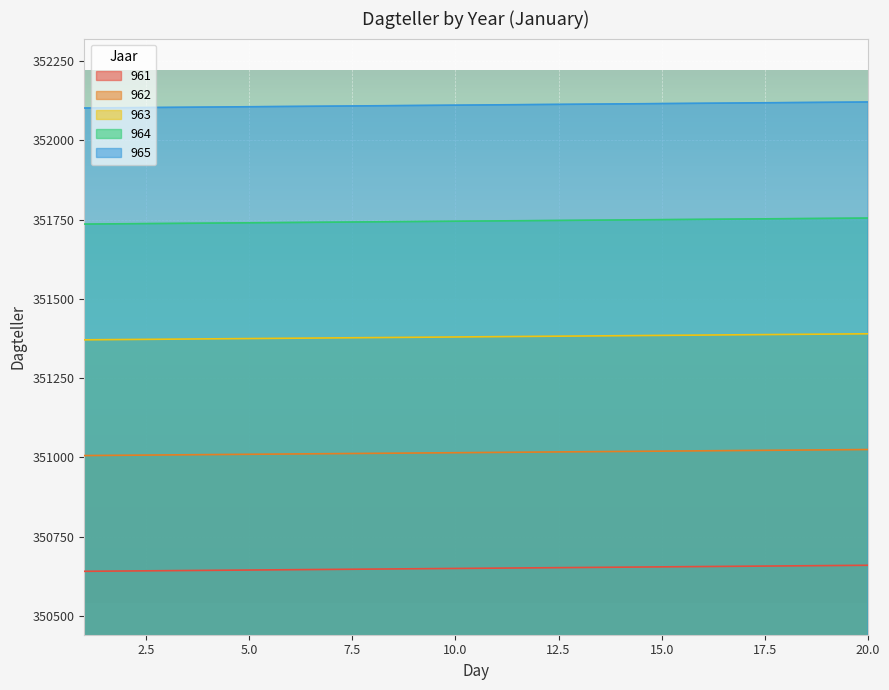

At which label does 963 first exceed 351381?

12